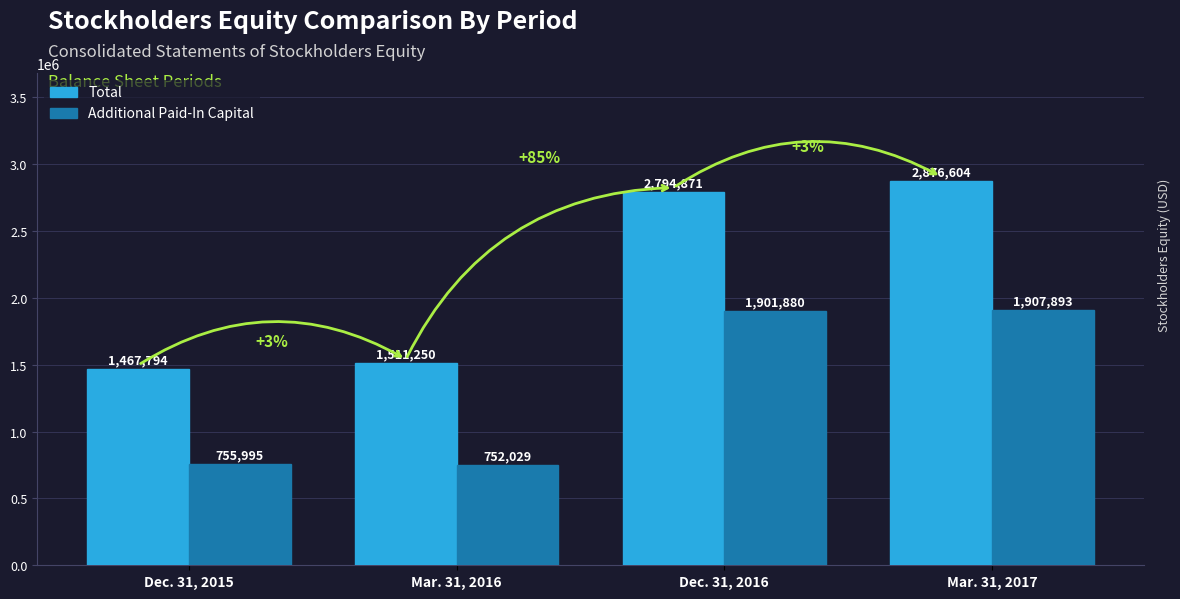

List the series in order of their overall mean, lowest first.

Additional Paid-In Capital, Total